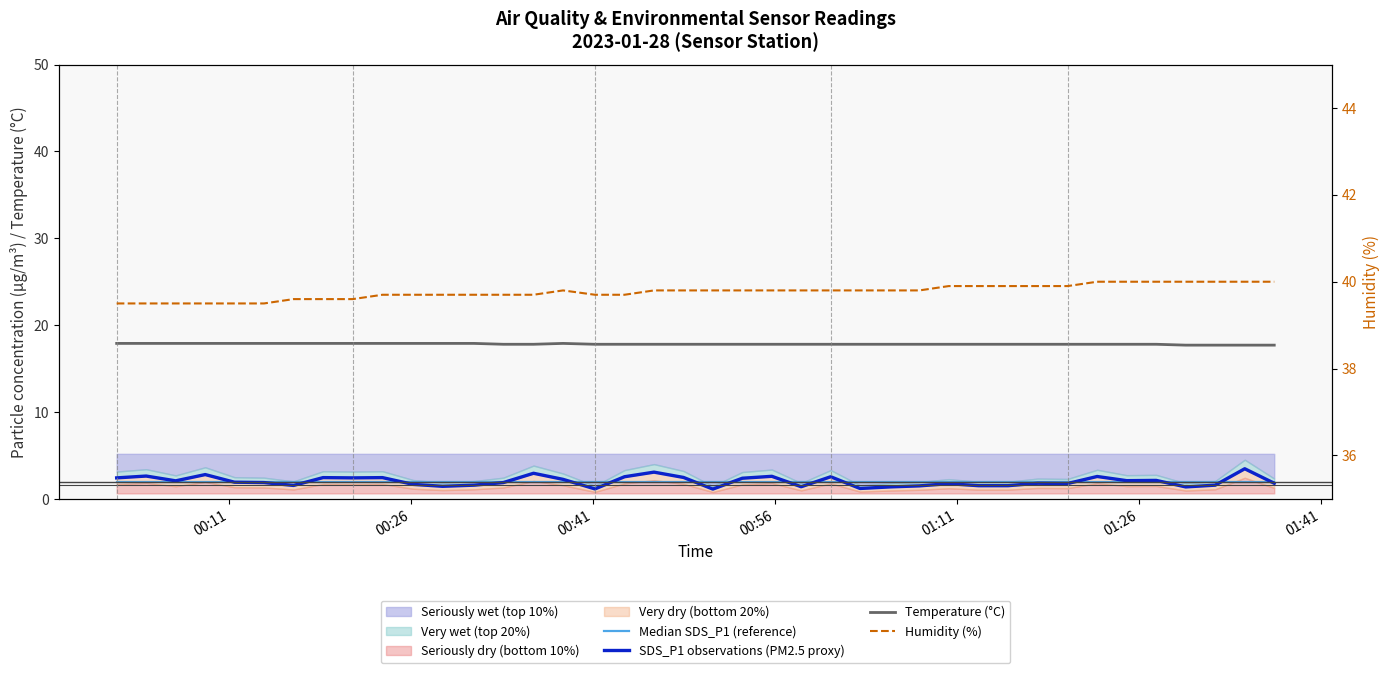

Rank the series by their maximum value, from highest to lowest.

Humidity (%), Temperature (°C), SDS_P1 observations (PM2.5 proxy), Median SDS_P1 (reference)